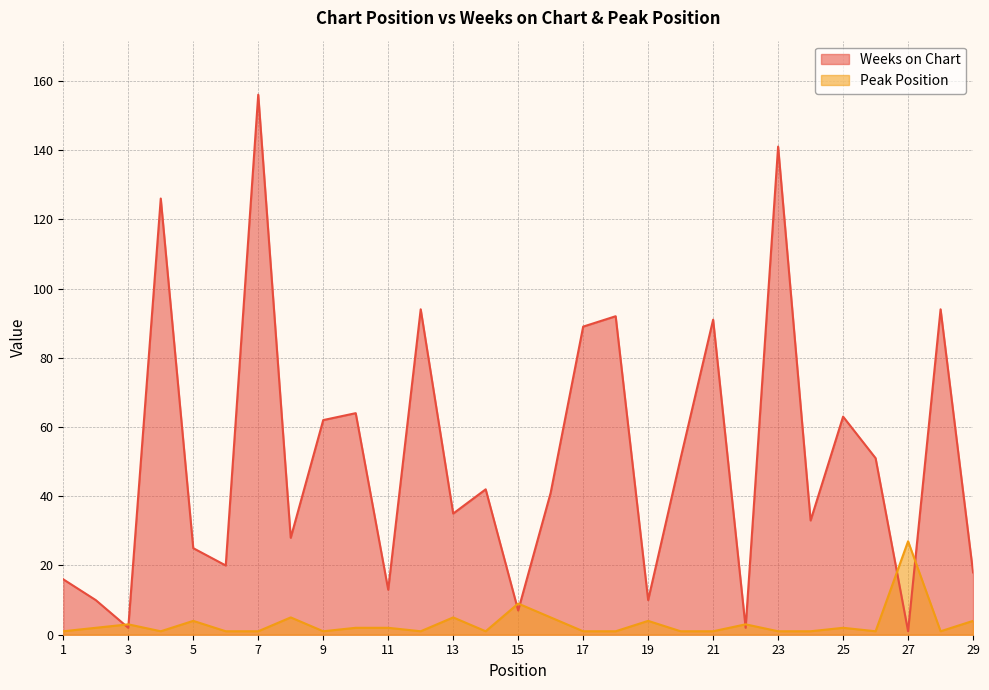

What is the difference between the second highest and minimum values in the Weeks on Chart series?

140